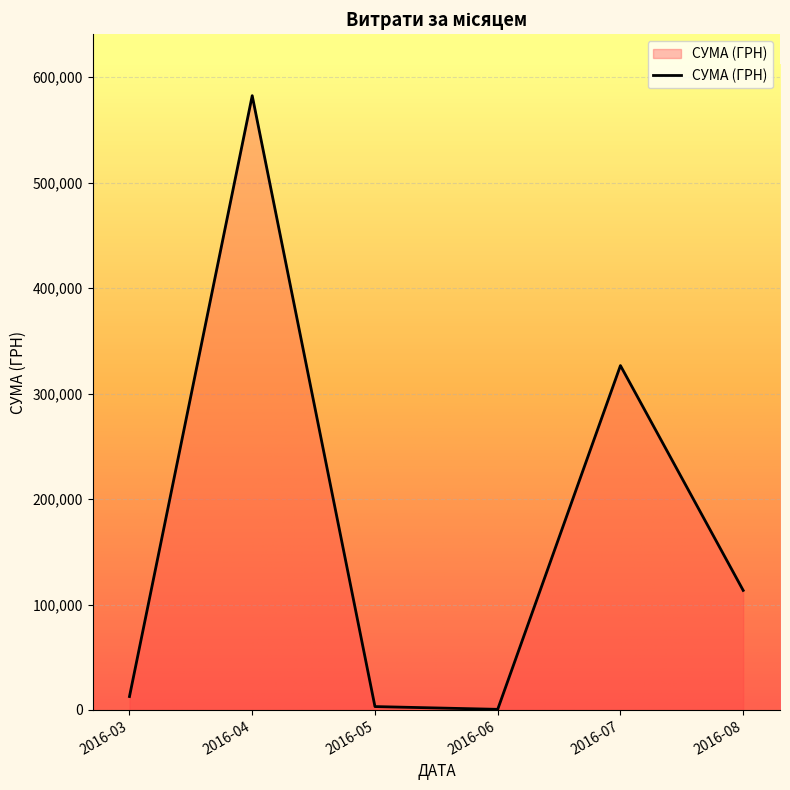

The value at 2016-08 is 113398.5. True or false?

True